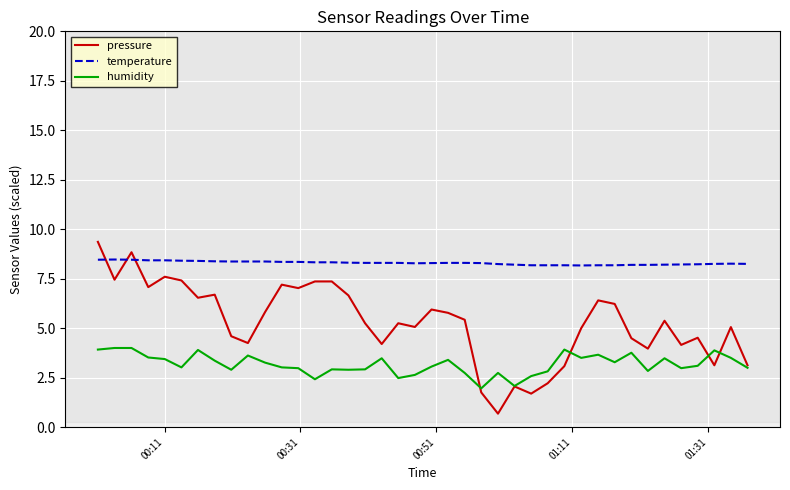

What is the maximum value shown in the chart?

9.4